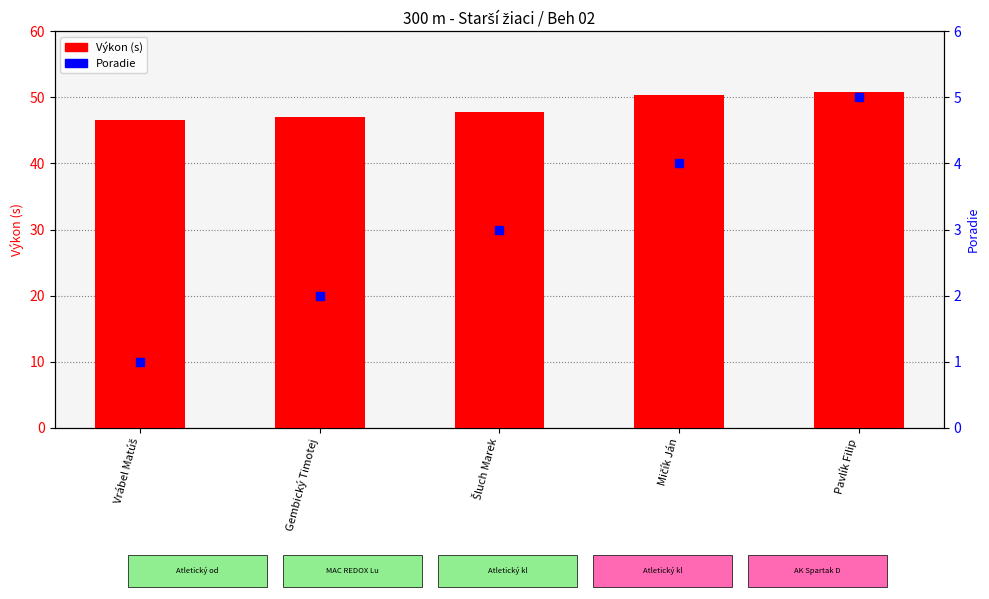

At how many categories does at least one series exceed 32?

5